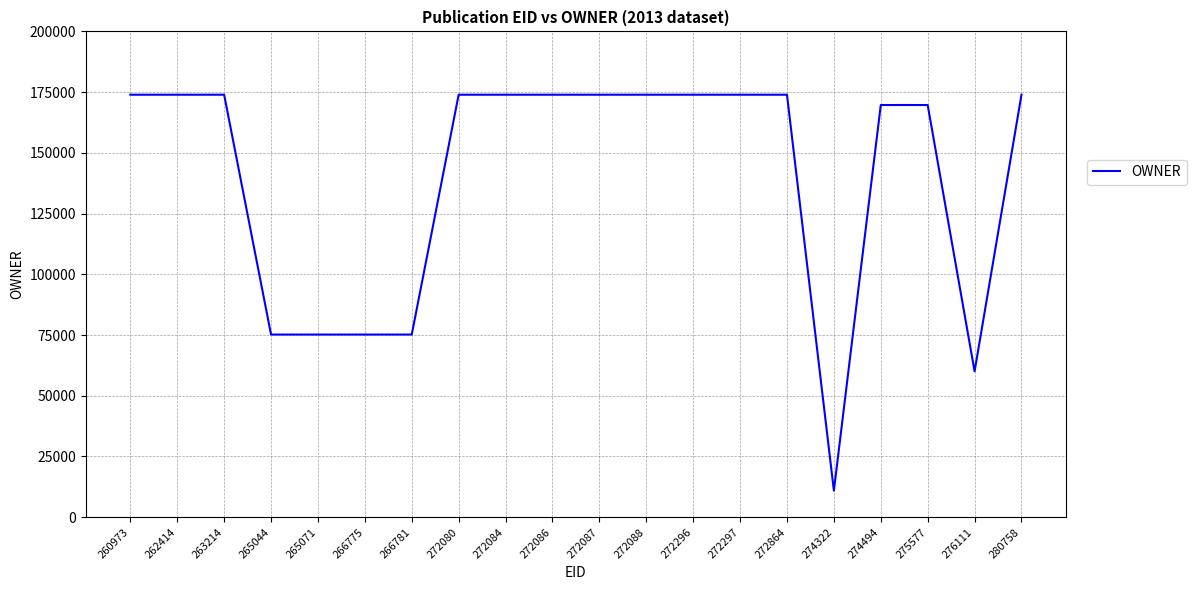

What is the greatest value displayed?

173932